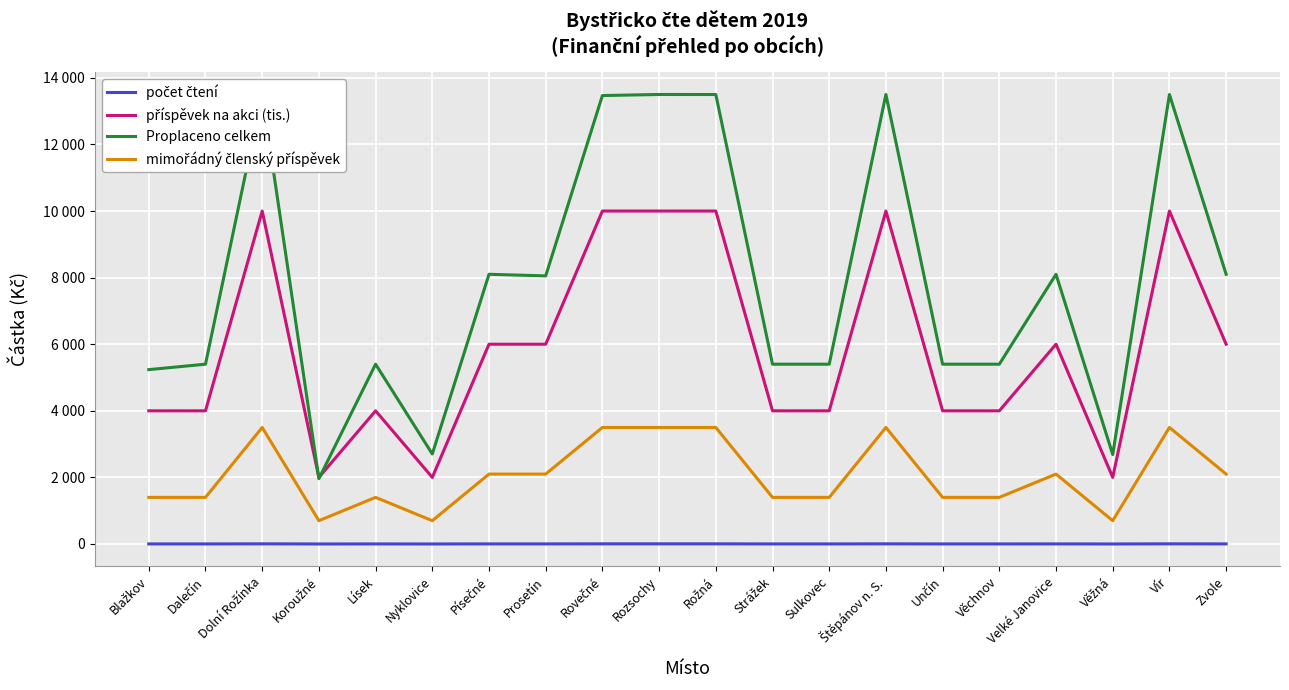

True or false: počet čtení and Proplaceno celkem intersect in this chart.

False